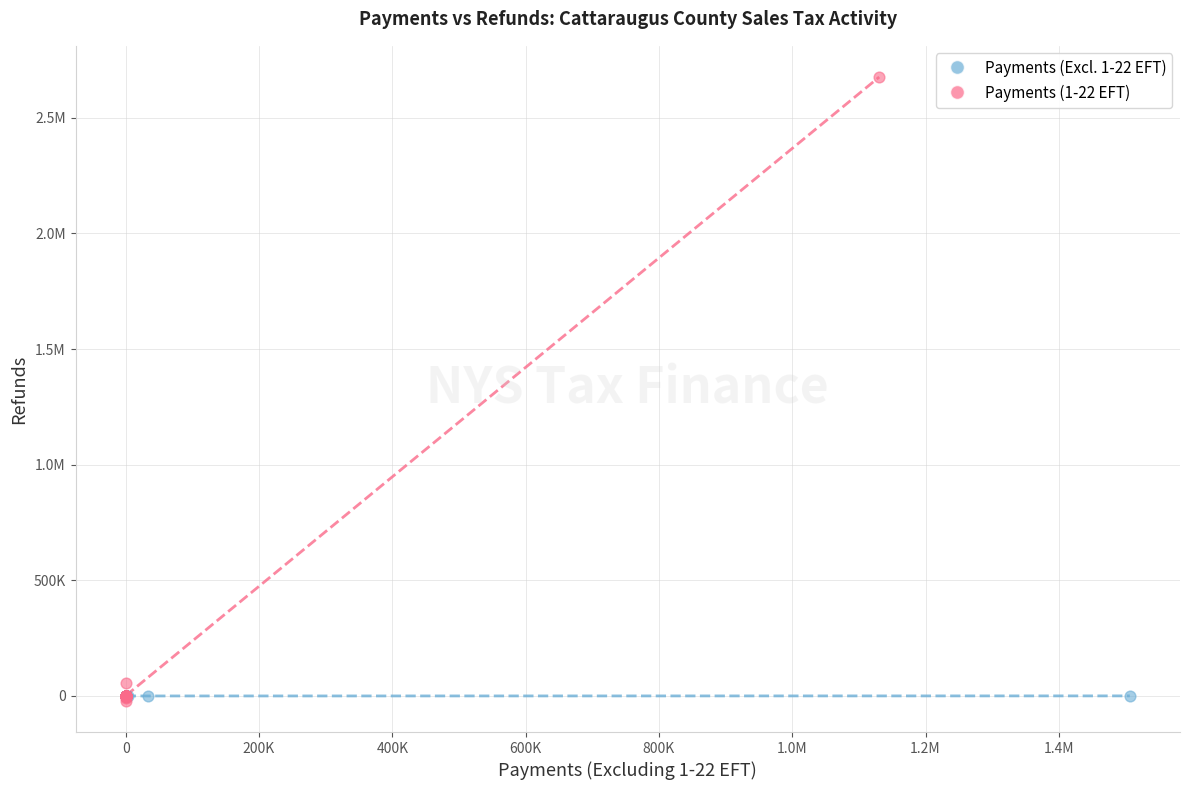

What are all the series names shown in the legend?

Payments (Excl. 1-22 EFT), Payments (1-22 EFT)